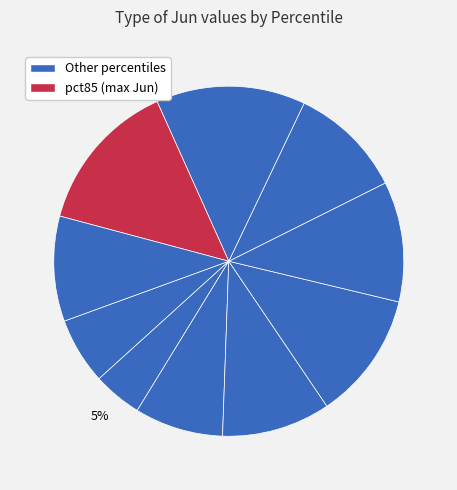

How many slices are in this pie chart?

10